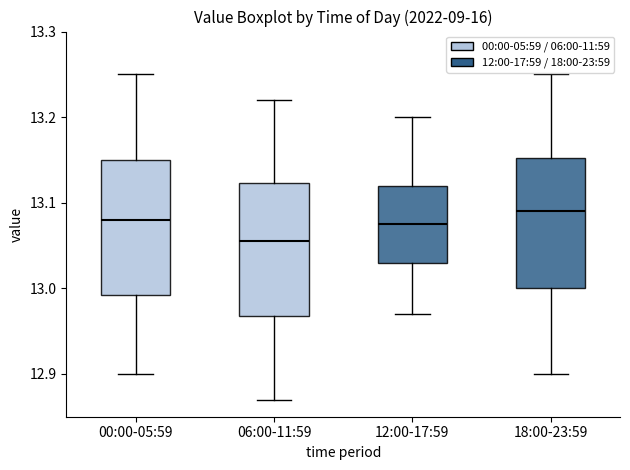

Reading left to right, transcribe this box plot: for each box, give where its median line is, the range the box spans, and where its two whiskers end, as read against the y-axis. The values are not printed on the chart, so give them approximately, as read against the axis.

00:00-05:59: median 13.08, box 12.99 to 13.15, whiskers 12.90 to 13.25
06:00-11:59: median 13.06, box 12.97 to 13.12, whiskers 12.87 to 13.22
12:00-17:59: median 13.08, box 13.03 to 13.12, whiskers 12.97 to 13.20
18:00-23:59: median 13.09, box 13.00 to 13.15, whiskers 12.90 to 13.25